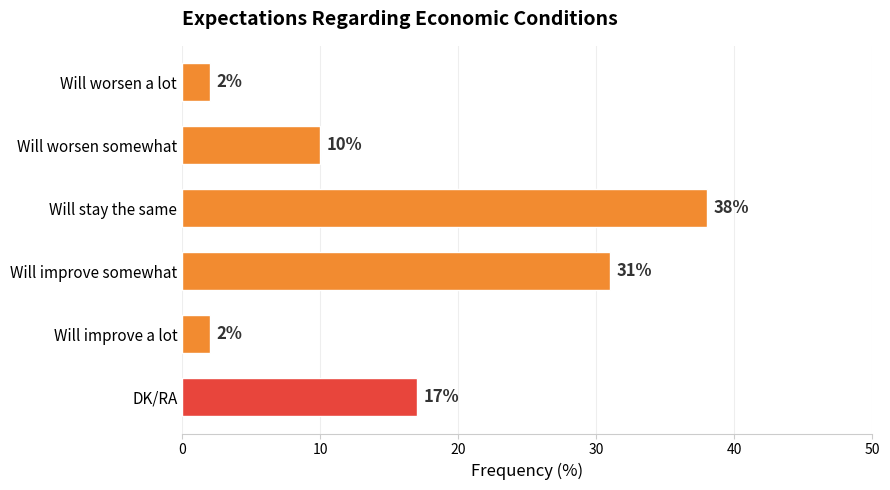

The chart shows a value of 38 at Will stay the same. True or false?

True